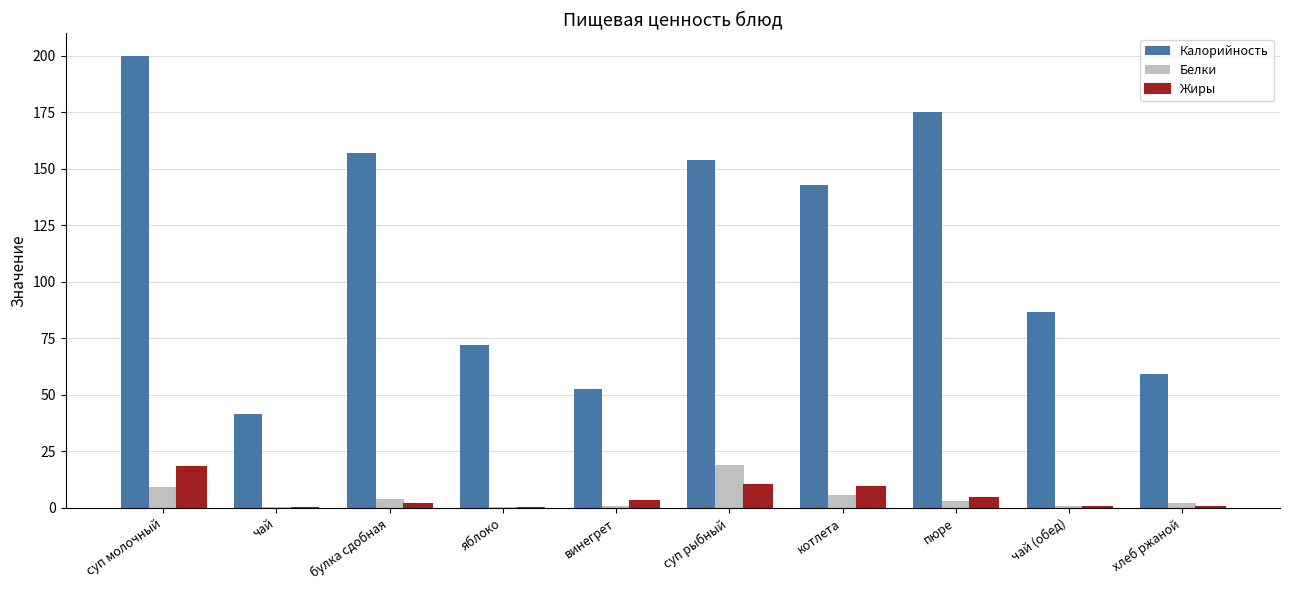

Is the value of Калорийность at чай (обед) greater than the value of Жиры at булка сдобная?

Yes